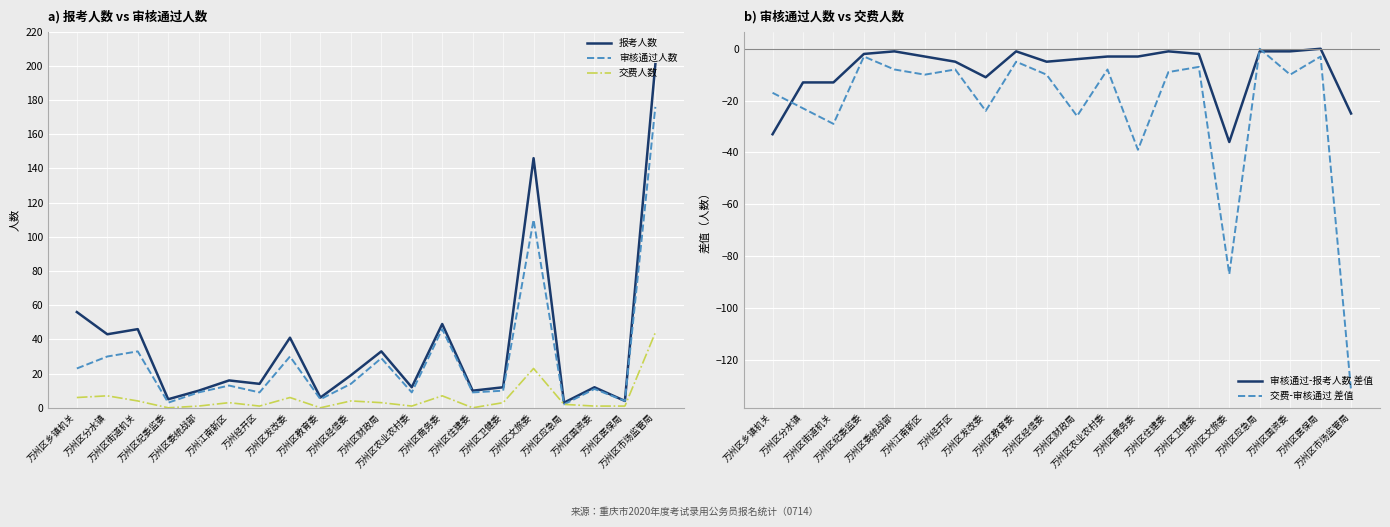

How many interior local peaks does the 交费-审核通过 差值 series have?

7